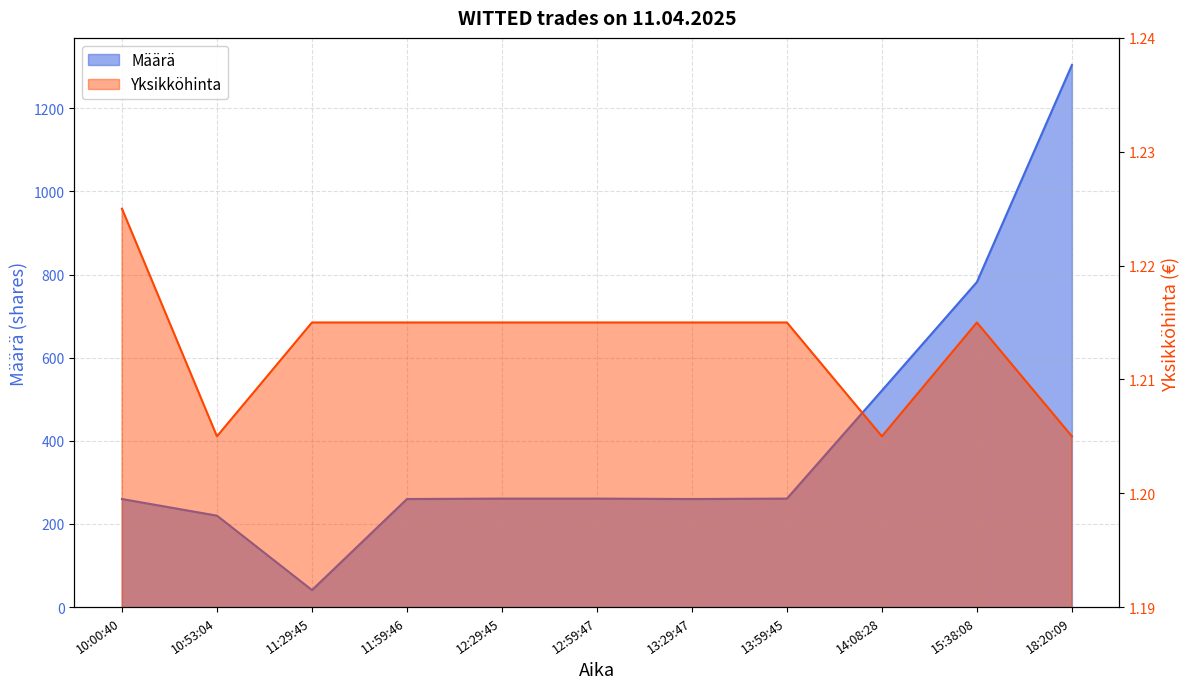

Which series has the largest range (max minus min)?

Määrä